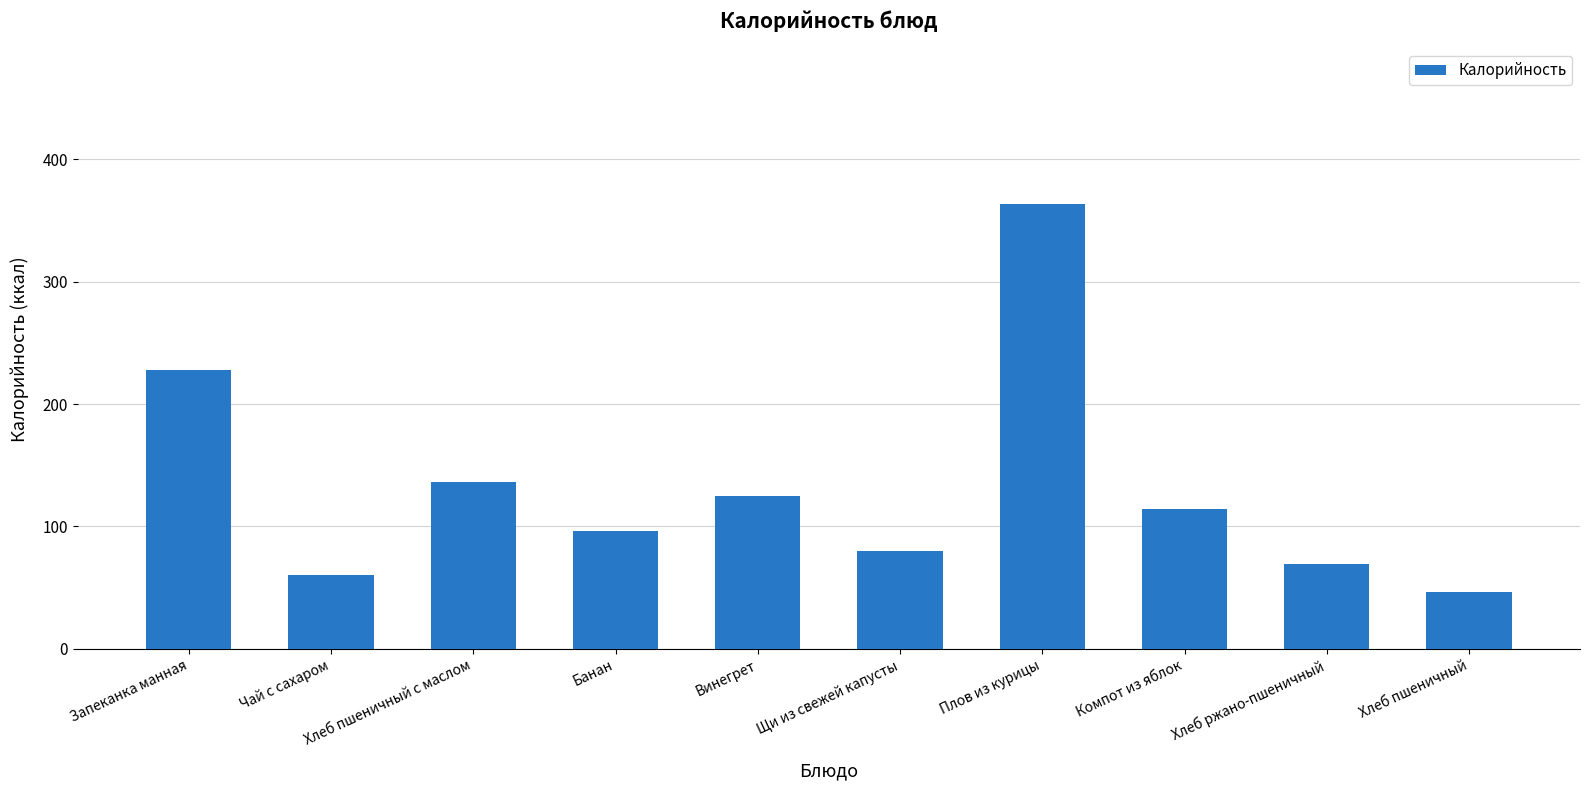

What is the difference between the maximum and second lowest values?

303.2